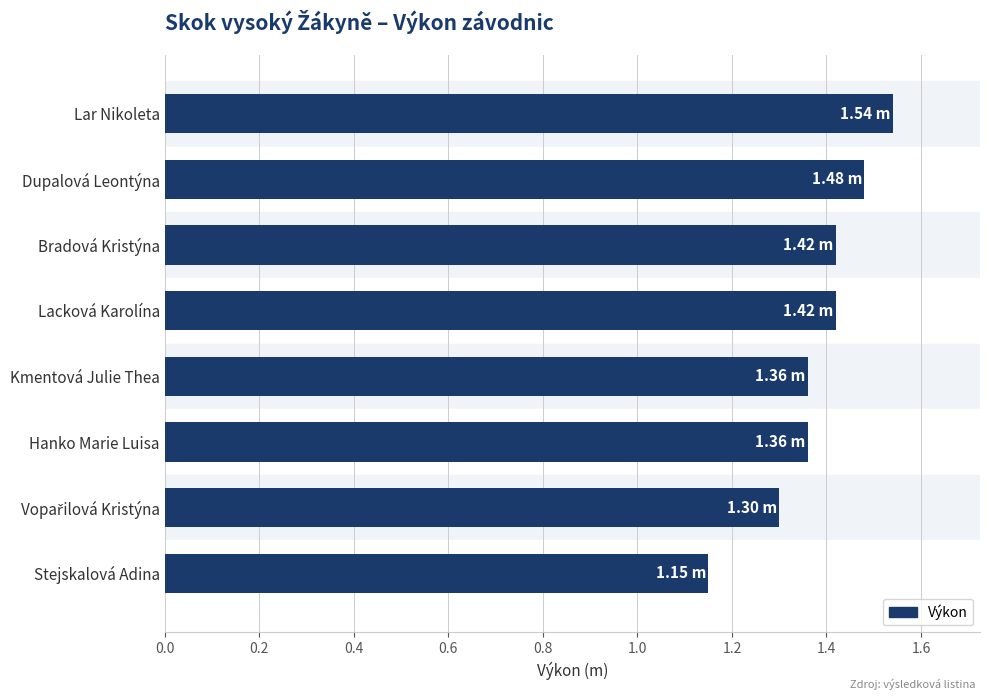

At which label is the value closest to 1?

Stejskalová Adina